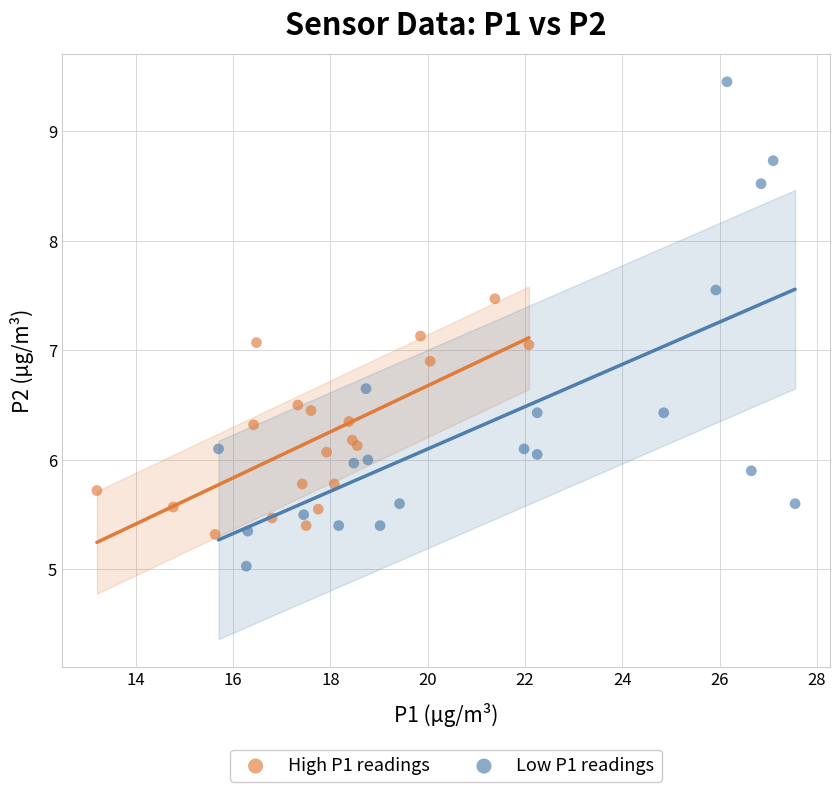

What are all the series names shown in the legend?

High P1 readings, Low P1 readings